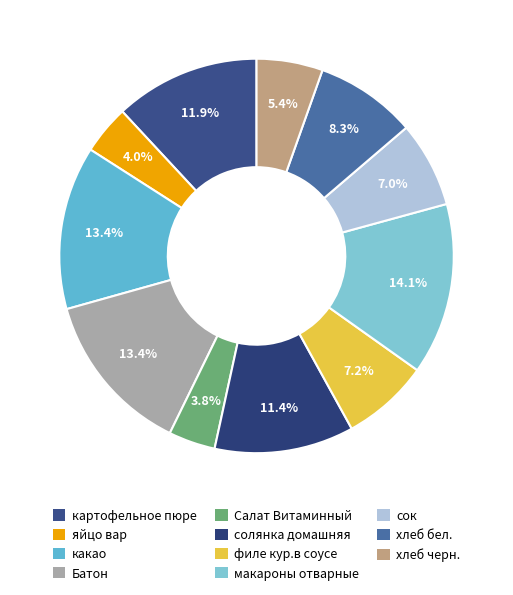

To the nearest percent, what percentage of the pie is филе кур.в соусе?

7%